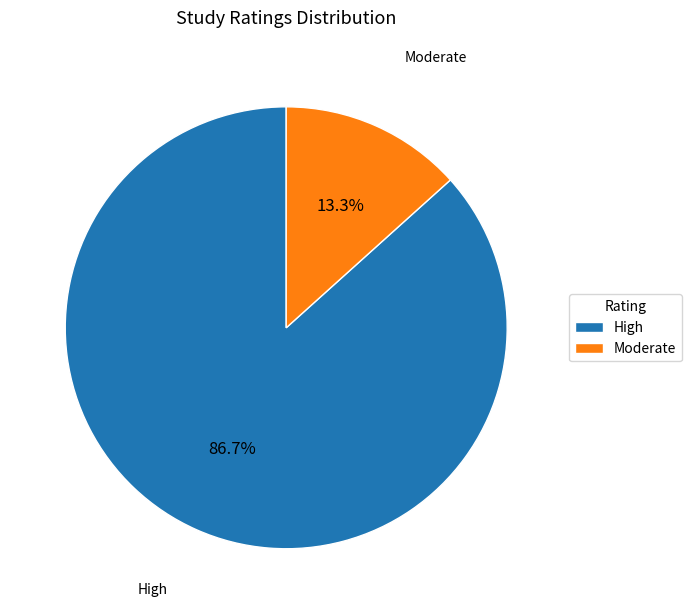

Which category accounts for the majority?

High